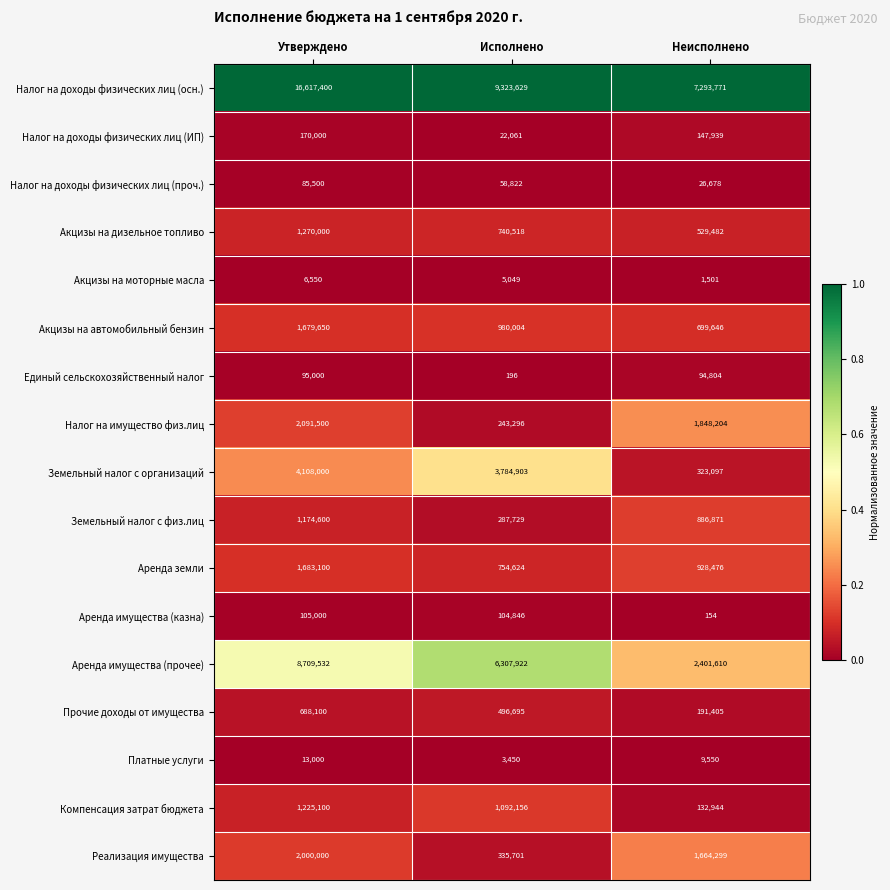

True or false: Платные услуги has a value of 8782 at Утверждено.

False